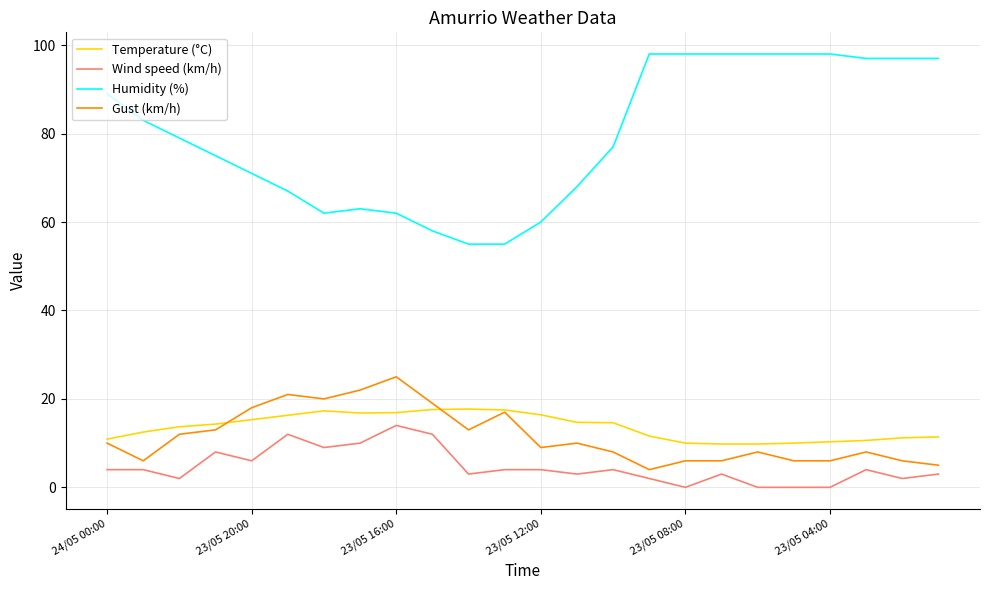

What is the highest value of the Humidity (%) series?

98.0